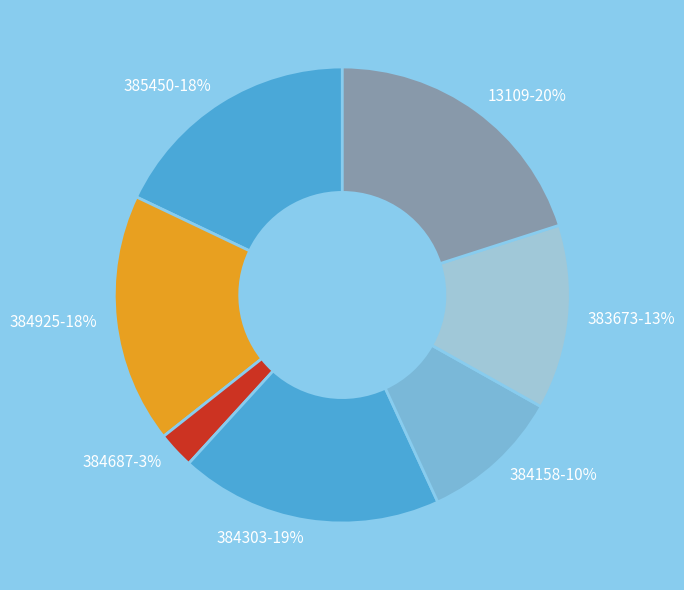

To the nearest percent, what is the average slice percentage?

14%